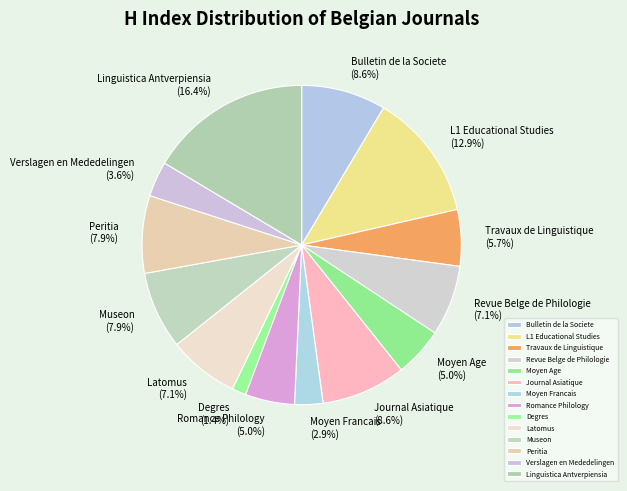

To the nearest percent, what is the average slice percentage?

7%